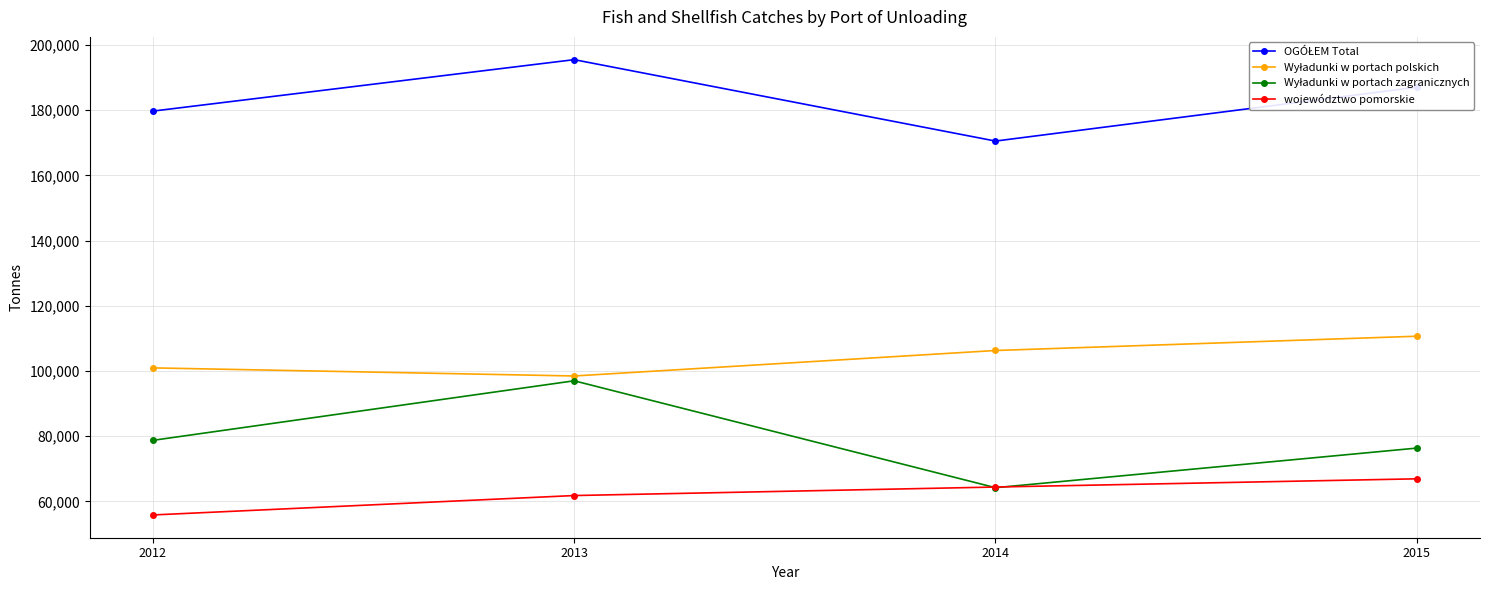

What is the value of the województwo pomorskie point at the 2nd from the left?

61813.8